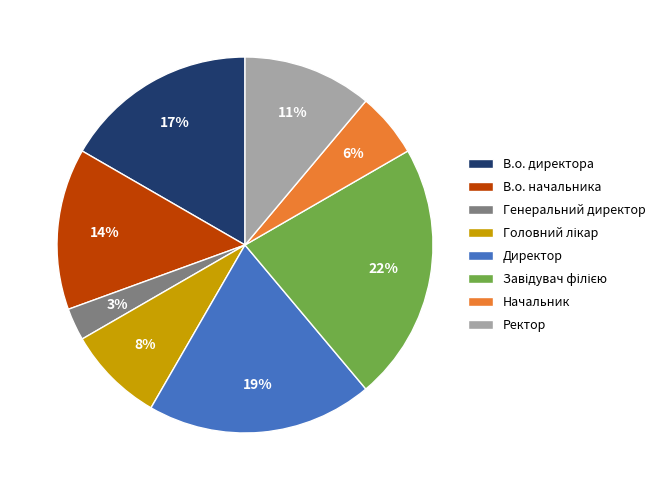

Count the number of slices in the pie.

8